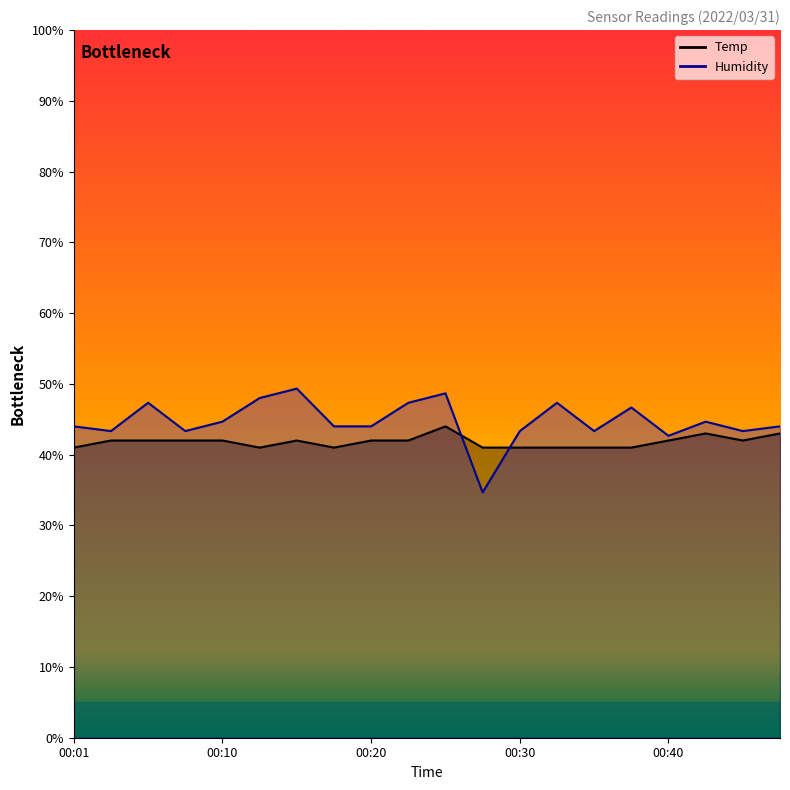

How many lines are shown in the chart?

2